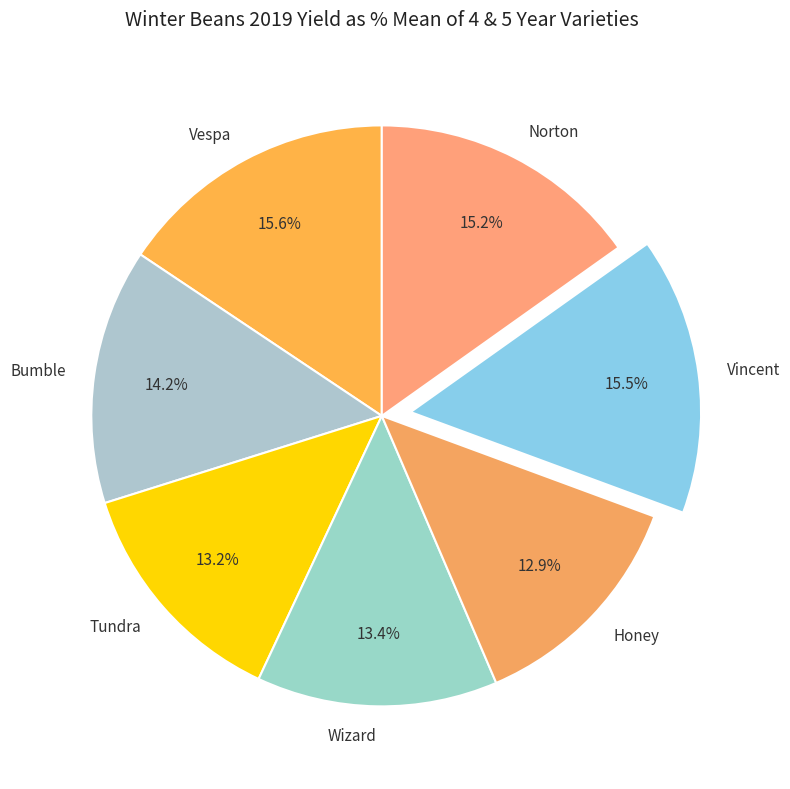

How many slices are in this pie chart?

7